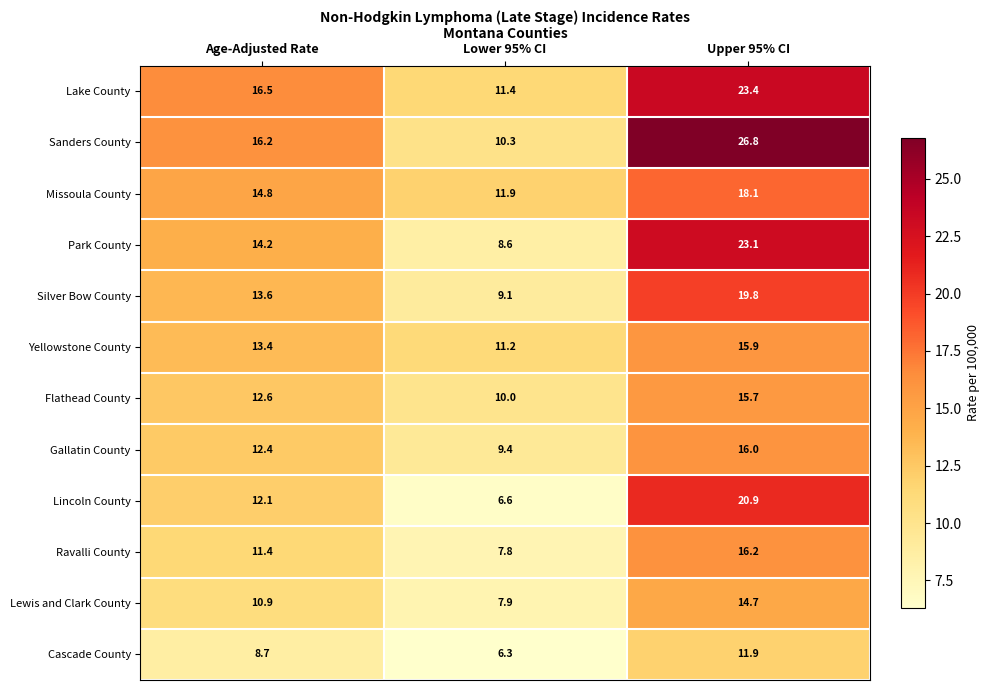

Rank the series by their maximum value, from highest to lowest.

Sanders County, Lake County, Park County, Lincoln County, Silver Bow County, Missoula County, Ravalli County, Gallatin County, Yellowstone County, Flathead County, Lewis and Clark County, Cascade County